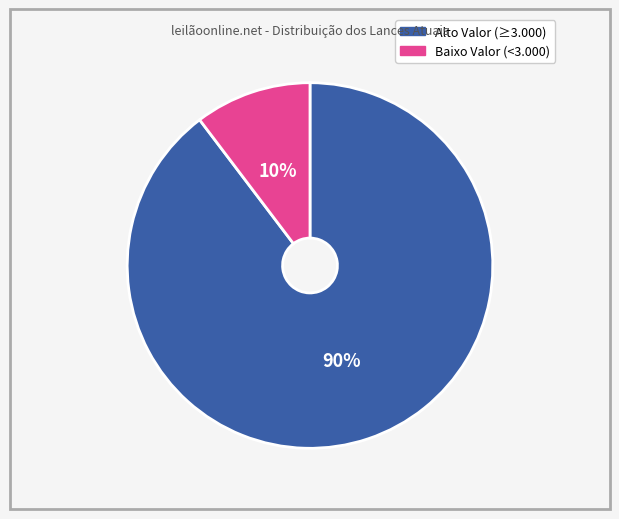

Does any single category account for the majority?

Yes